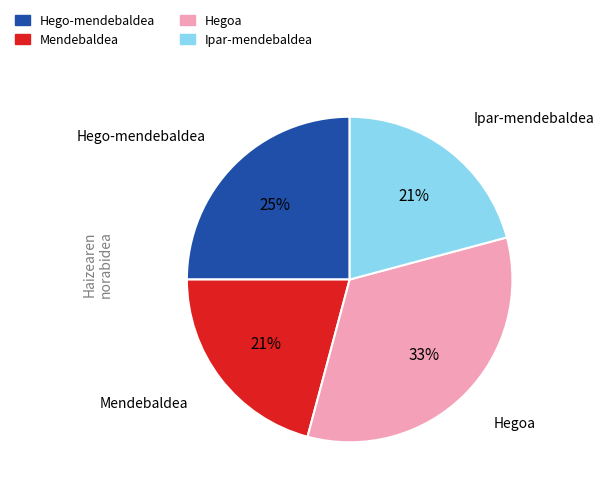

The Hego-mendebaldea slice represents 25% of the pie. True or false?

True